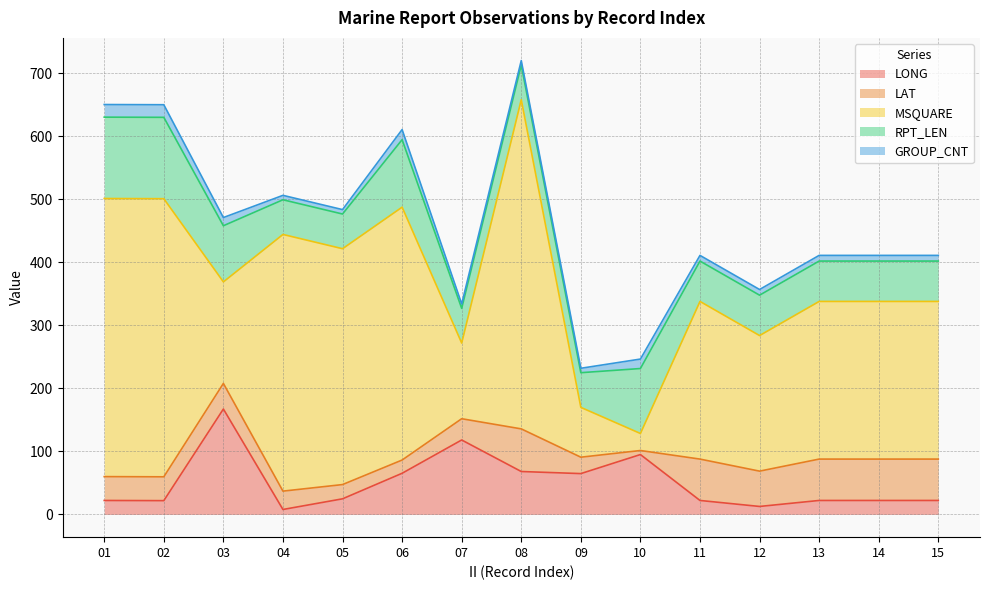

What is the minimum value for LAT?

6.4